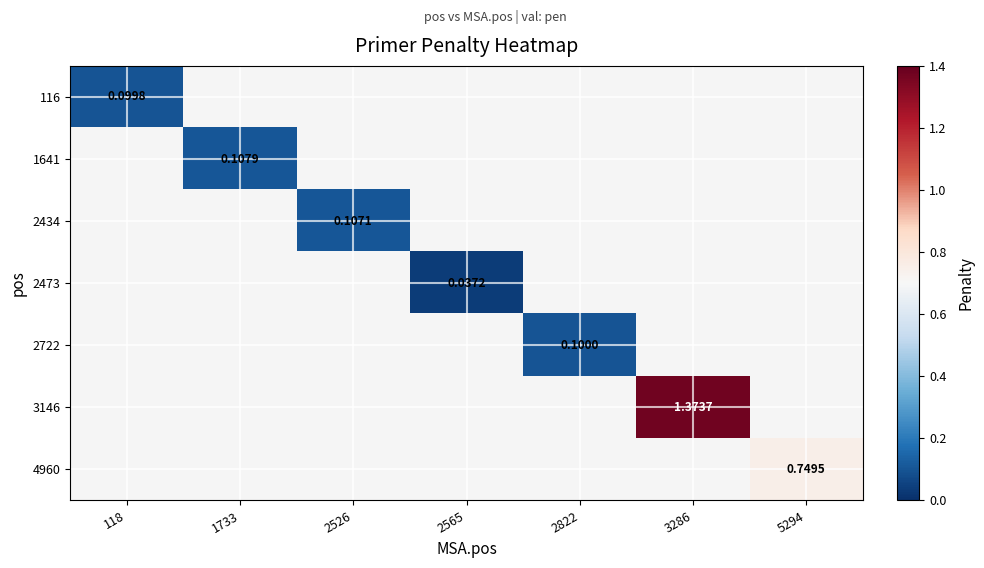

Is the value of 3146 at 2526 greater than the value of 2473 at 5294?

No